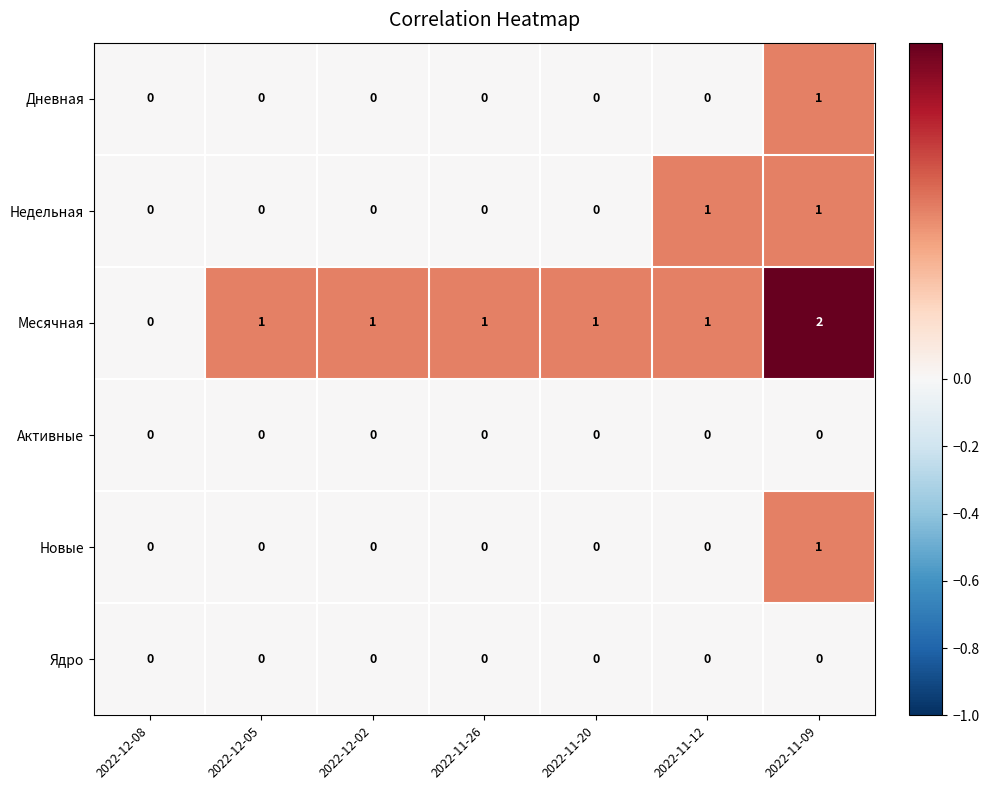

At which category is the sum across all series the highest?

2022-11-09